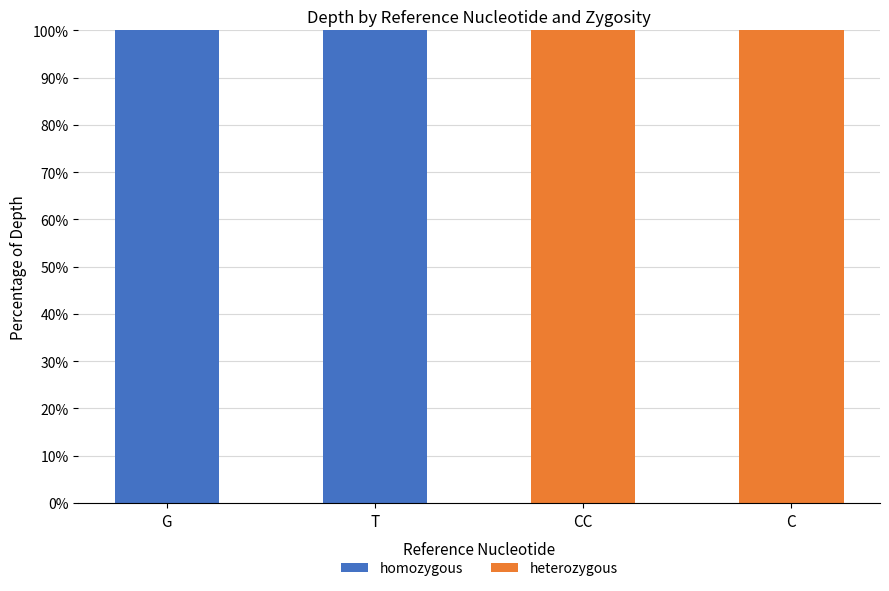

Are the bars horizontal?

No